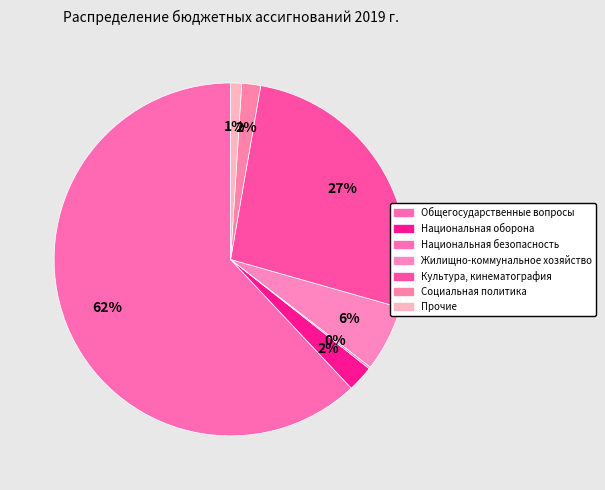

Rank the categories by value from lowest to highest.

Национальная безопасность, Прочие, Социальная политика, Национальная оборона, Жилищно-коммунальное хозяйство, Культура, кинематография, Общегосударственные вопросы